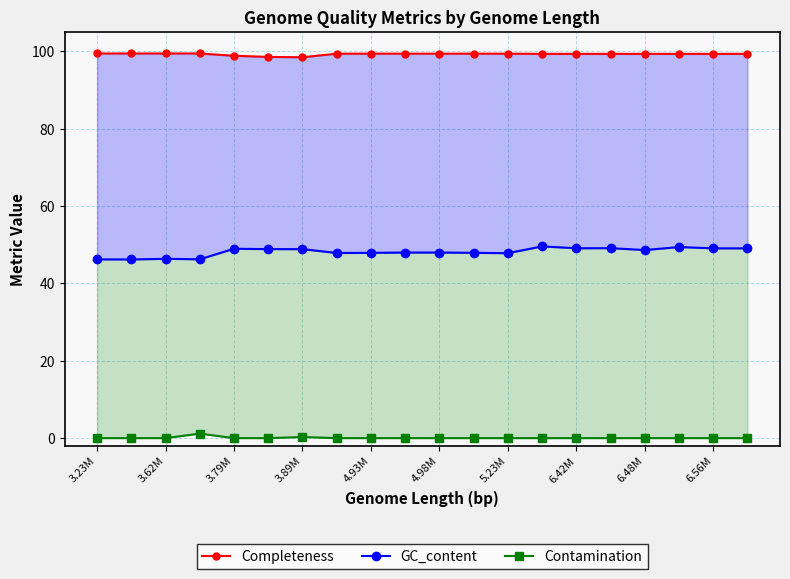

What is the approximate value of Completeness at 6.42M?

99.4